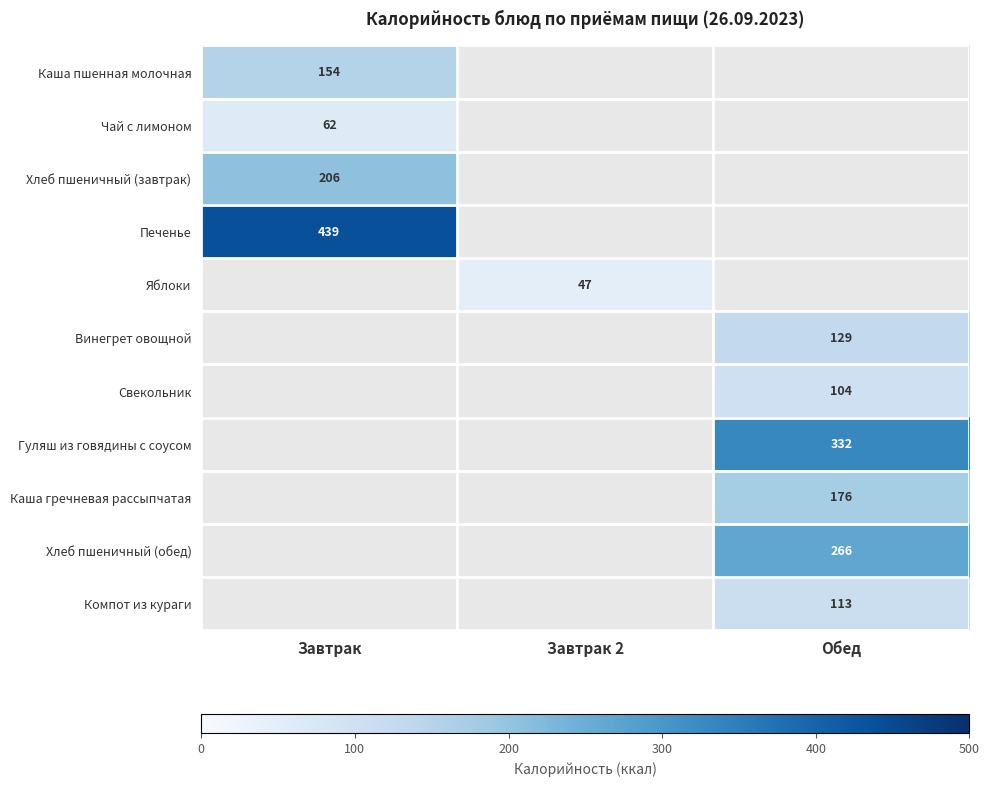

True or false: Печенье has a value of 439 at Завтрак.

True